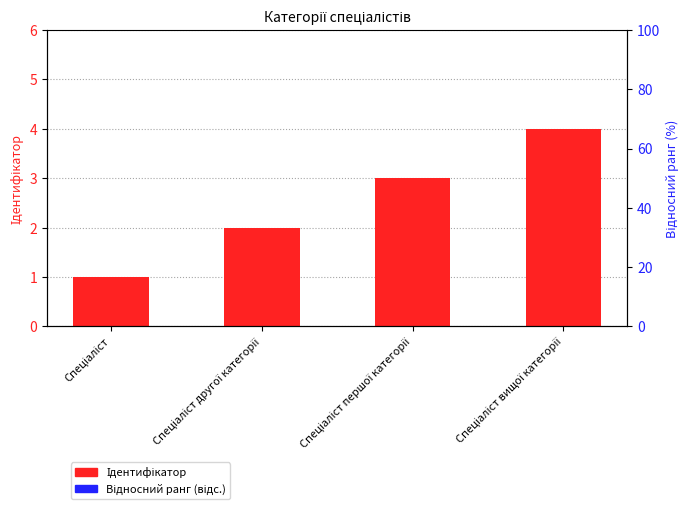

What is the highest value of the Ідентифікатор series?

4.0